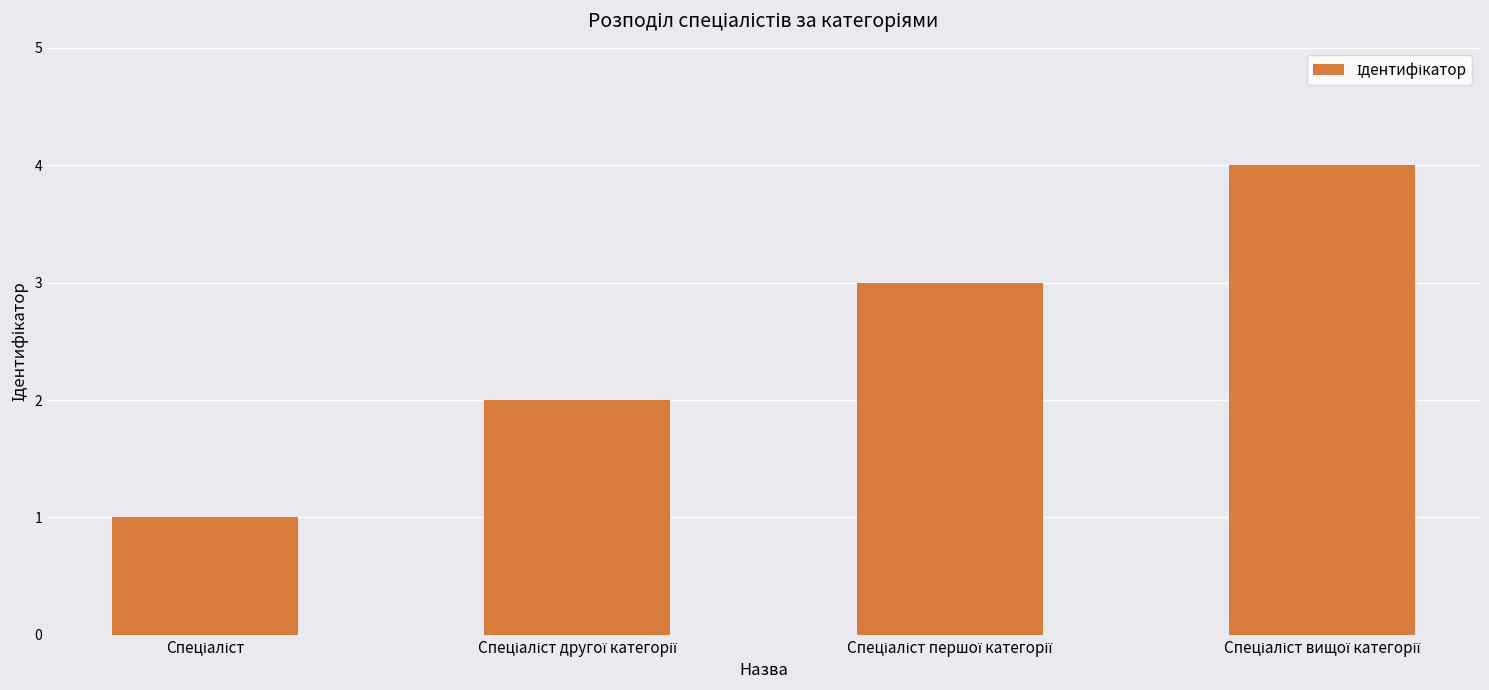

What is the sum of all values?

10